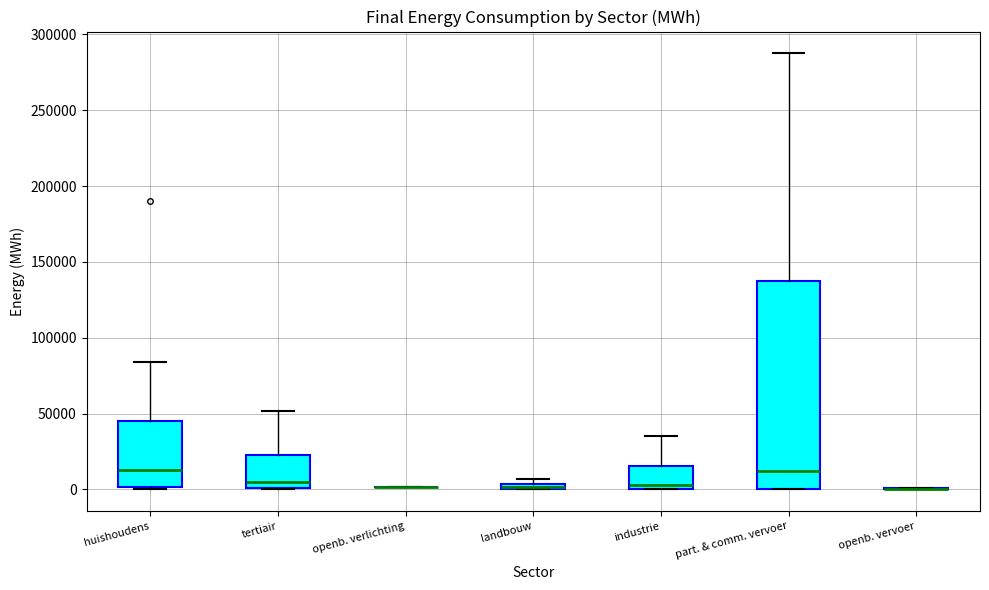

Which box is the tallest, from its lower edge to its upper edge?

part. & comm. vervoer